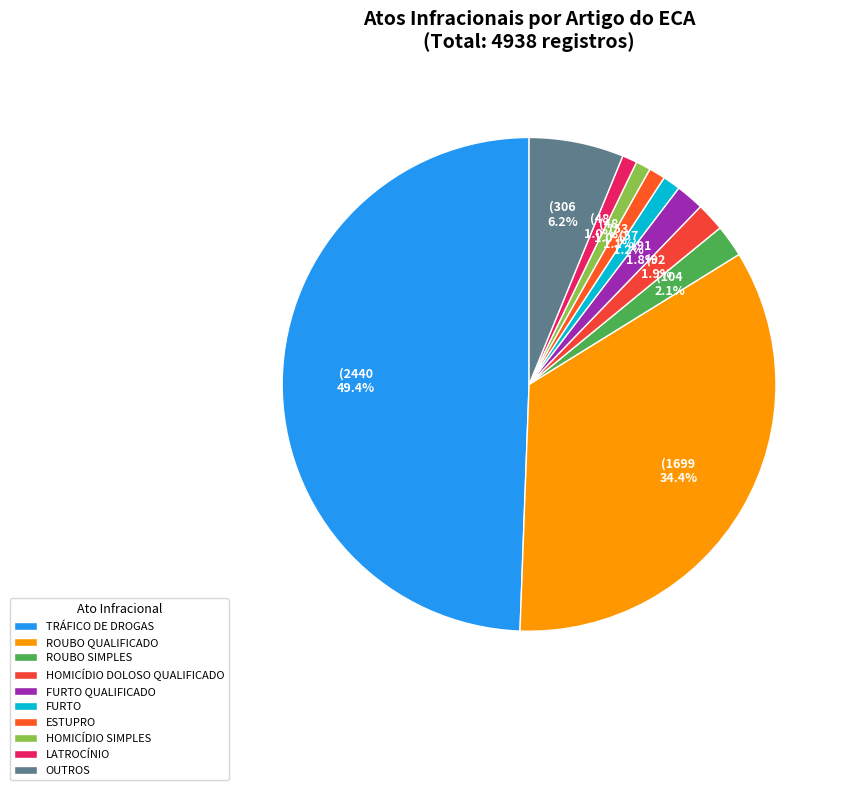

The HOMICÍDIO DOLOSO QUALIFICADO slice represents 2% of the pie. True or false?

True